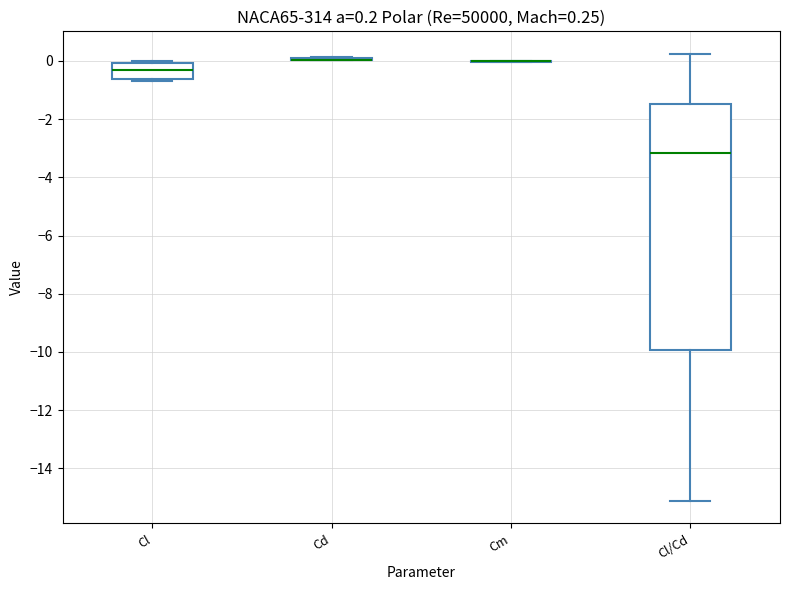

Which box is the tallest, from its lower edge to its upper edge?

Cl/Cd